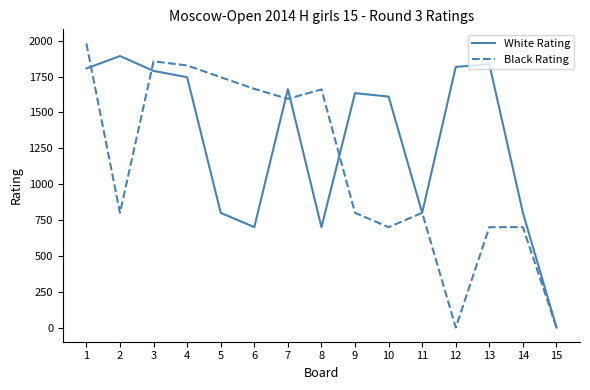

List the series in order of their overall mean, lowest first.

Black Rating, White Rating